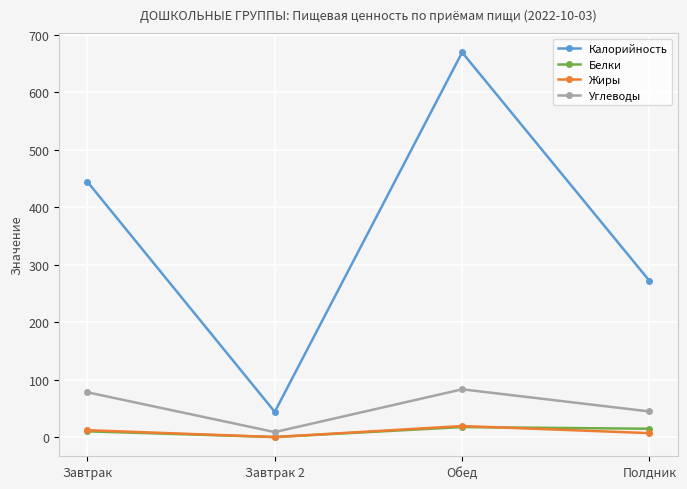

Which series changed the most between Завтрак 2 and Полдник?

Калорийность